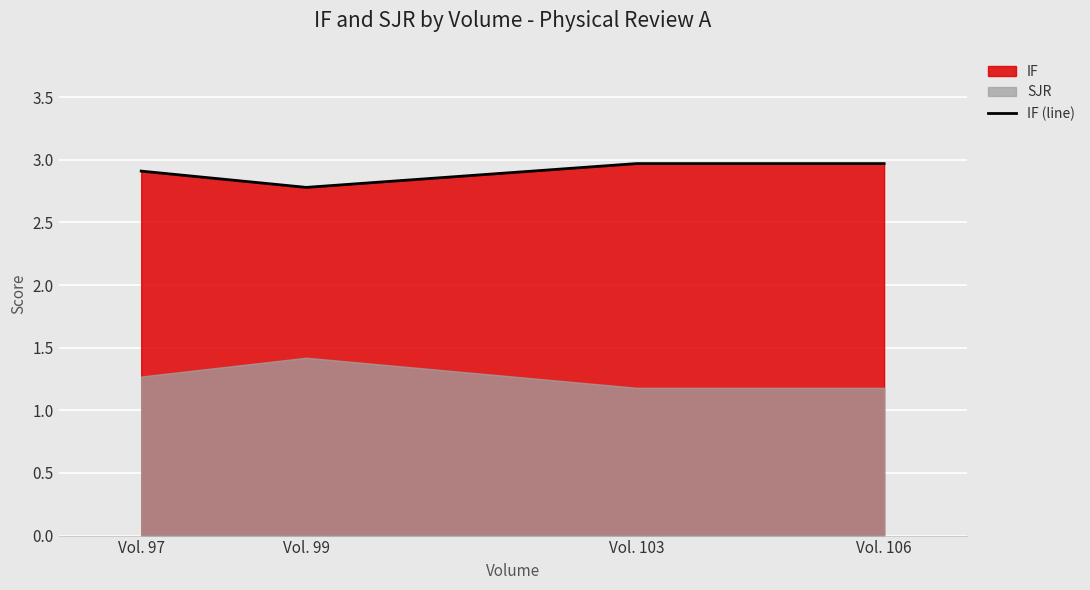

What is the highest value of the IF (line) series?

3.0